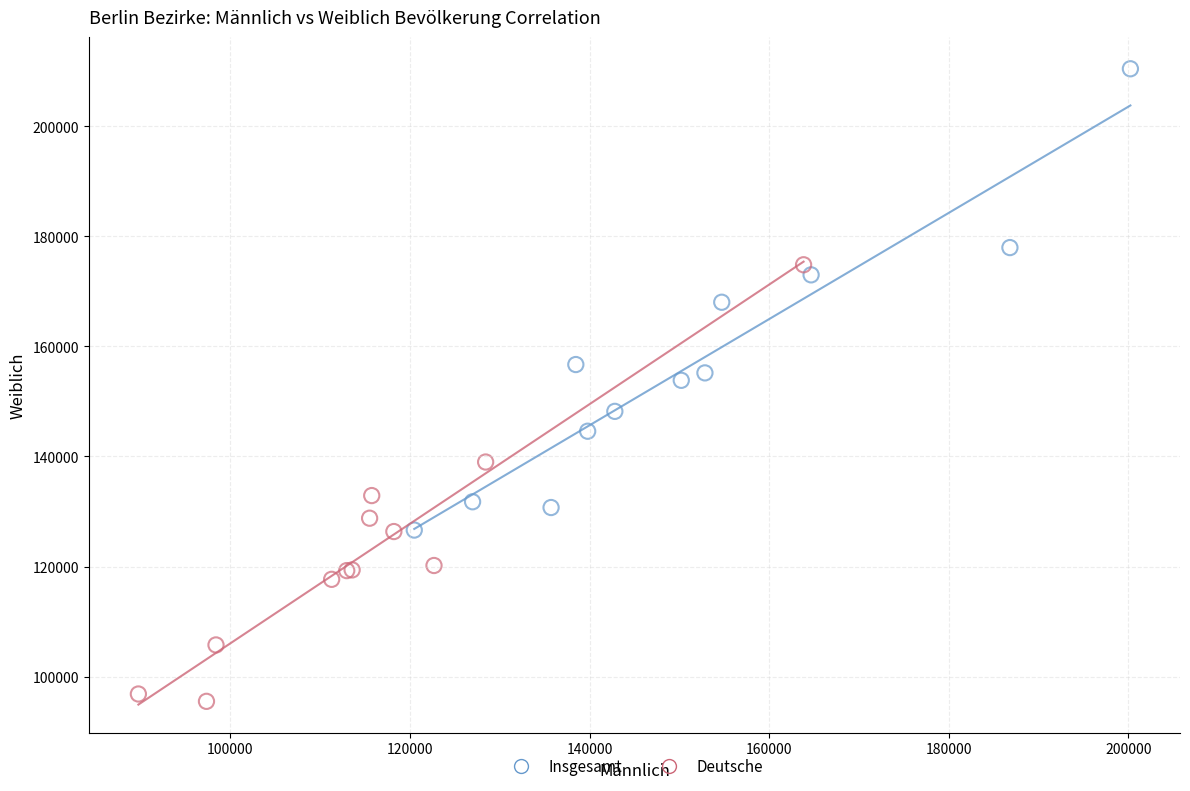

Which series has the widest spread of Y values?

Insgesamt